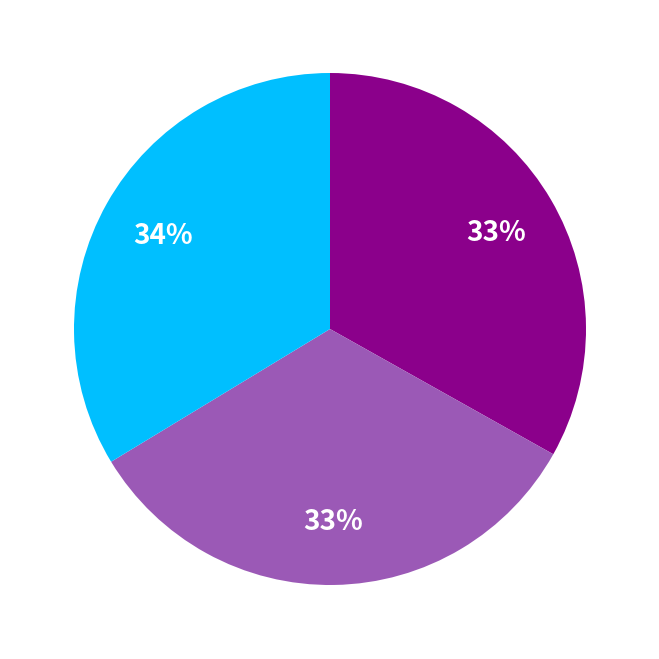

Is there a majority slice in this chart?

No